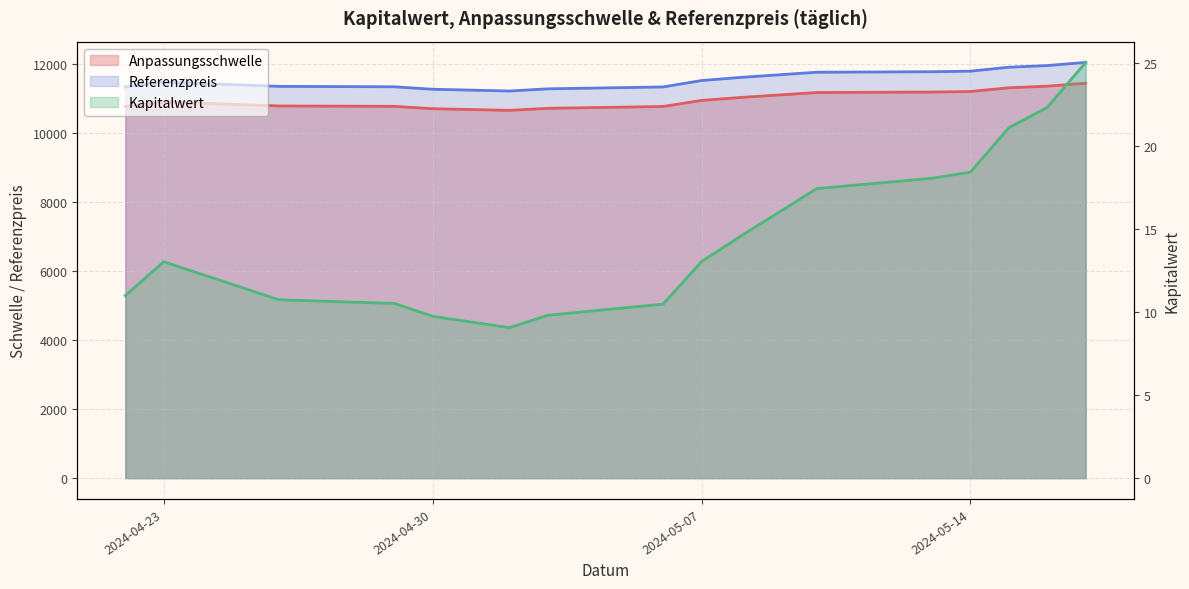

Reading left to right, list all the values displayed in this chart.

Kapitalwert: 2024-04-22=11.0	2024-04-23=13.0	2024-04-26=10.7	2024-04-29=10.5	2024-04-30=9.7	2024-05-02=9.1	2024-05-03=9.8	2024-05-06=10.5	2024-05-07=13.0	2024-05-08=14.5	2024-05-10=17.4	2024-05-13=18.0	2024-05-14=18.4	2024-05-15=21.1	2024-05-16=22.3	2024-05-17=25.0
Anpassungsschwelle: 2024-04-22=10761.4	2024-04-23=10895.7	2024-04-26=10777.1	2024-04-29=10765.7	2024-04-30=10697.9	2024-05-02=10649.1	2024-05-03=10709.3	2024-05-06=10761.3	2024-05-07=10937.3	2024-05-08=11022.1	2024-05-10=11166.0	2024-05-13=11179.7	2024-05-14=11194.9	2024-05-15=11304.3	2024-05-16=11349.3	2024-05-17=11436.1
Referenzpreis: 2024-04-22=11327.8	2024-04-23=11469.1	2024-04-26=11344.3	2024-04-29=11332.4	2024-04-30=11260.9	2024-05-02=11209.6	2024-05-03=11273.0	2024-05-06=11327.7	2024-05-07=11513.0	2024-05-08=11602.2	2024-05-10=11753.7	2024-05-13=11768.1	2024-05-14=11784.1	2024-05-15=11899.3	2024-05-16=11946.7	2024-05-17=12038.0